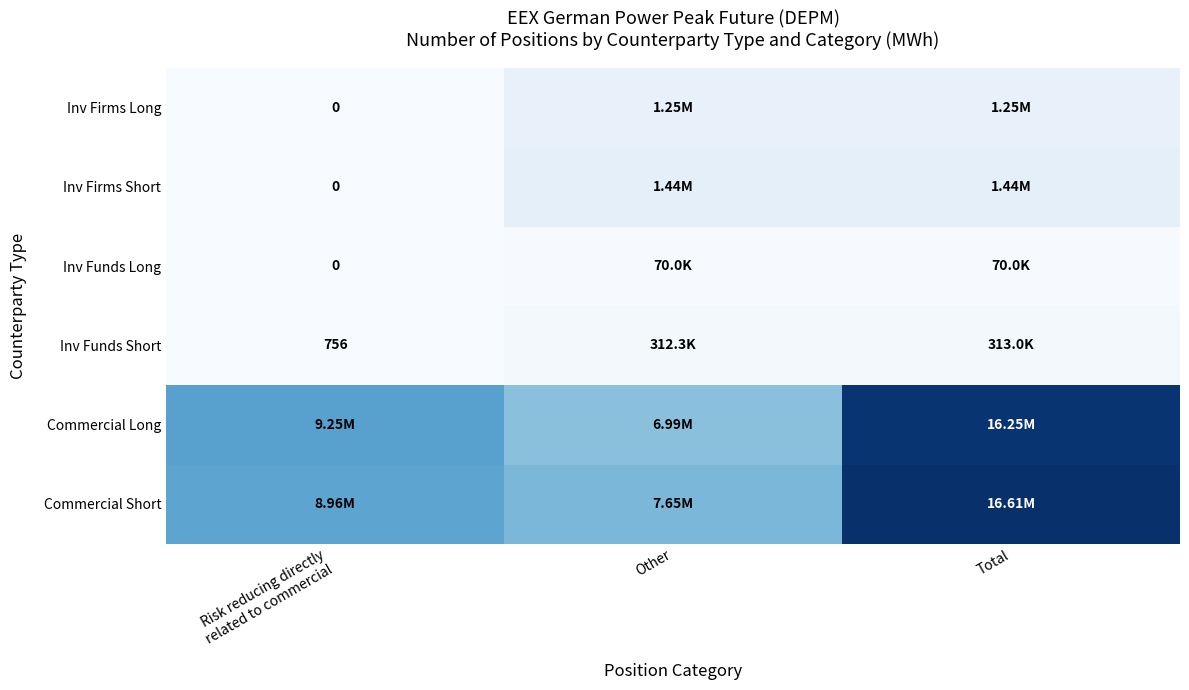

Rank the series by their maximum value, from highest to lowest.

Commercial Short, Commercial Long, Inv Firms Short, Inv Firms Long, Inv Funds Short, Inv Funds Long